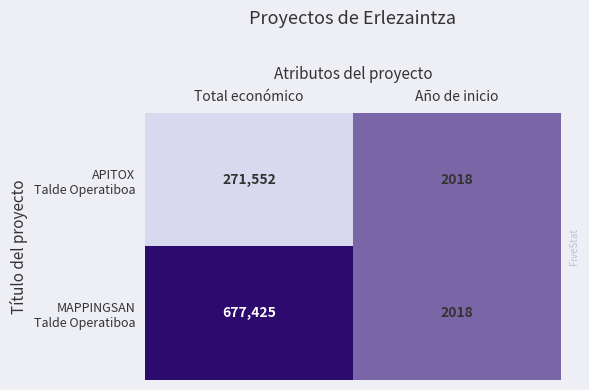

What is the smallest value displayed?

2018